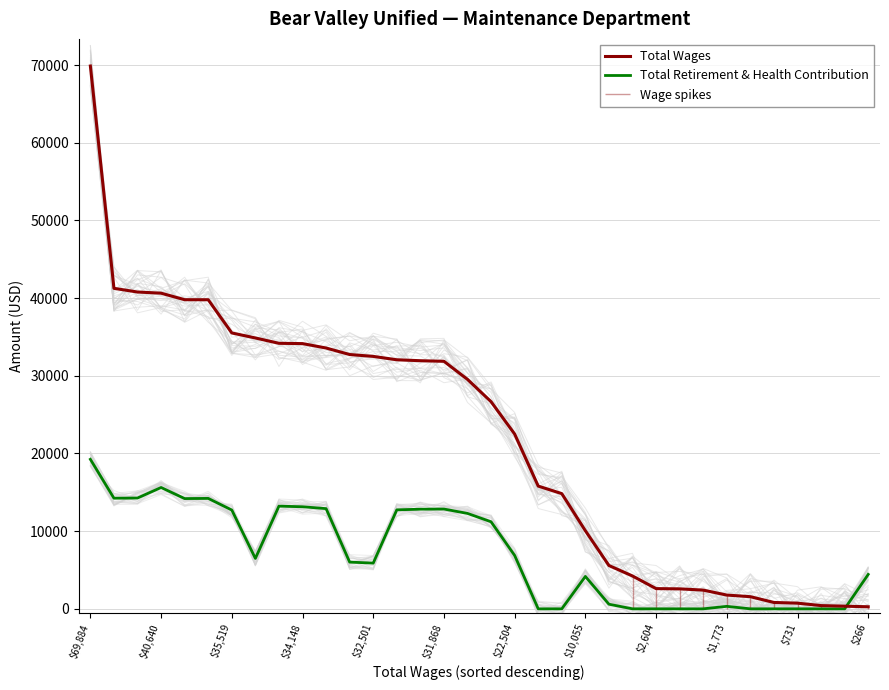

What is the maximum value for Total Wages?

69884